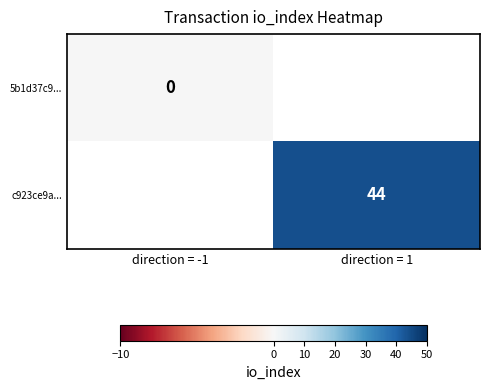

How many categories are shown in the chart?

2